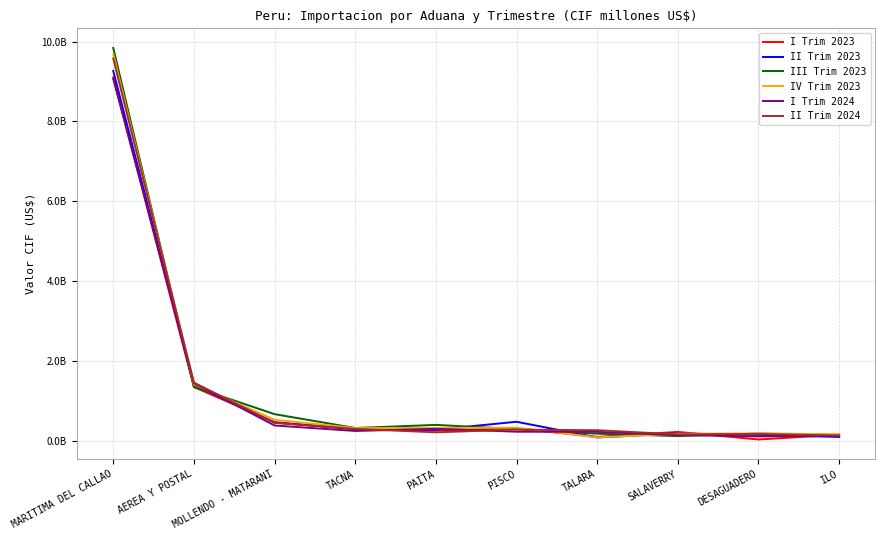

At which category is the sum across all series the highest?

MARITIMA DEL CALLAO